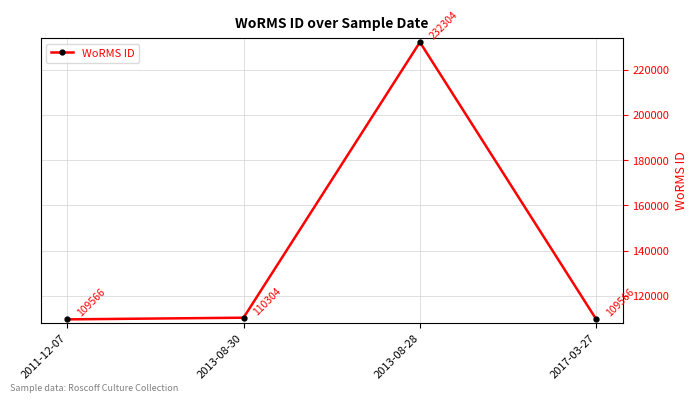

What position from the right is 2013-08-28?

2